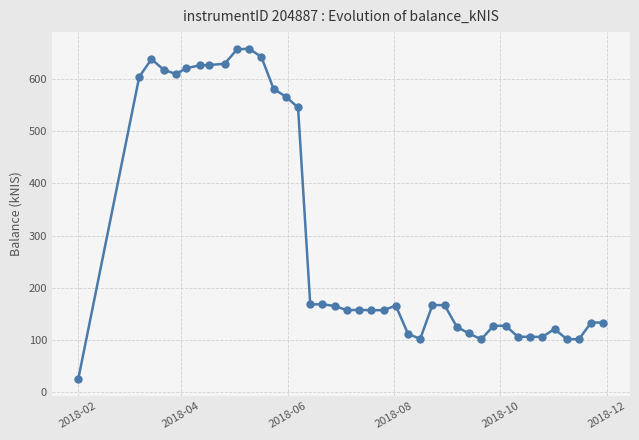

How many data points are less than 165?

20